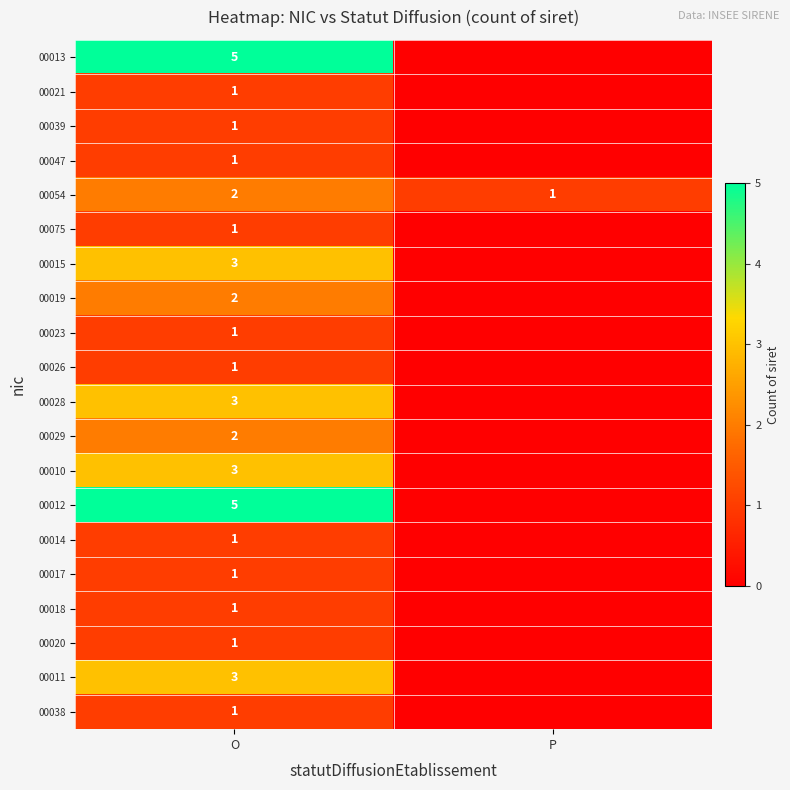

Which series has the widest spread of values?

00013